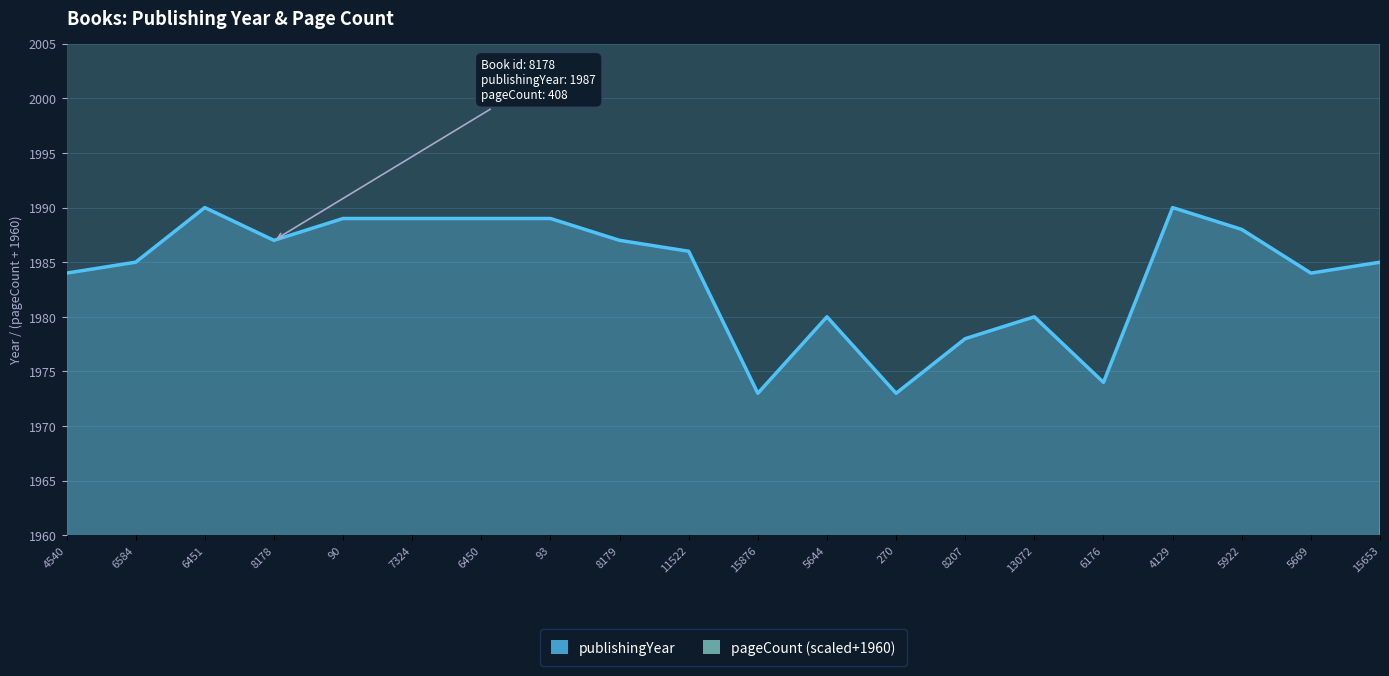

What are all the series names shown in the legend?

publishingYear, pageCount